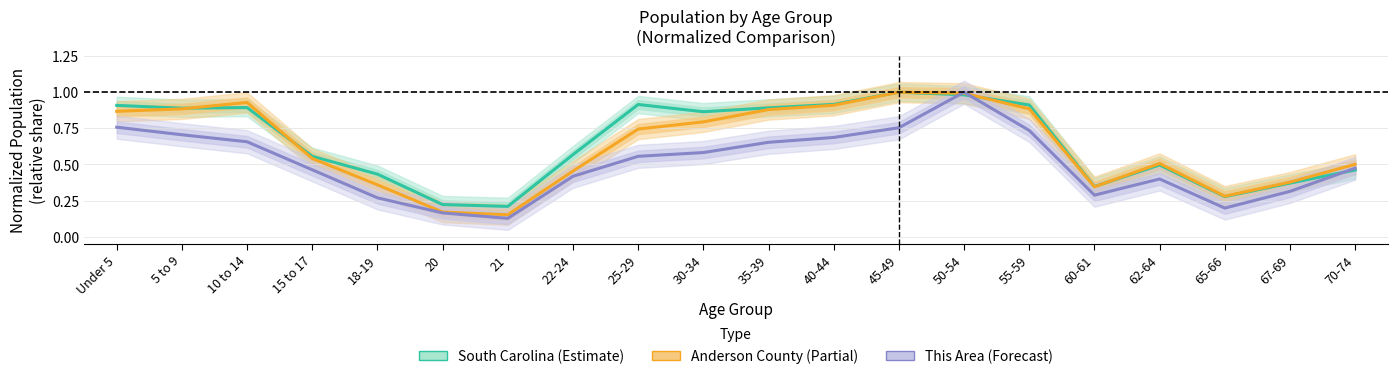

Between which two adjacent categories do Anderson County (Partial) and South Carolina (Estimate) first intersect?

5 to 9 and 10 to 14